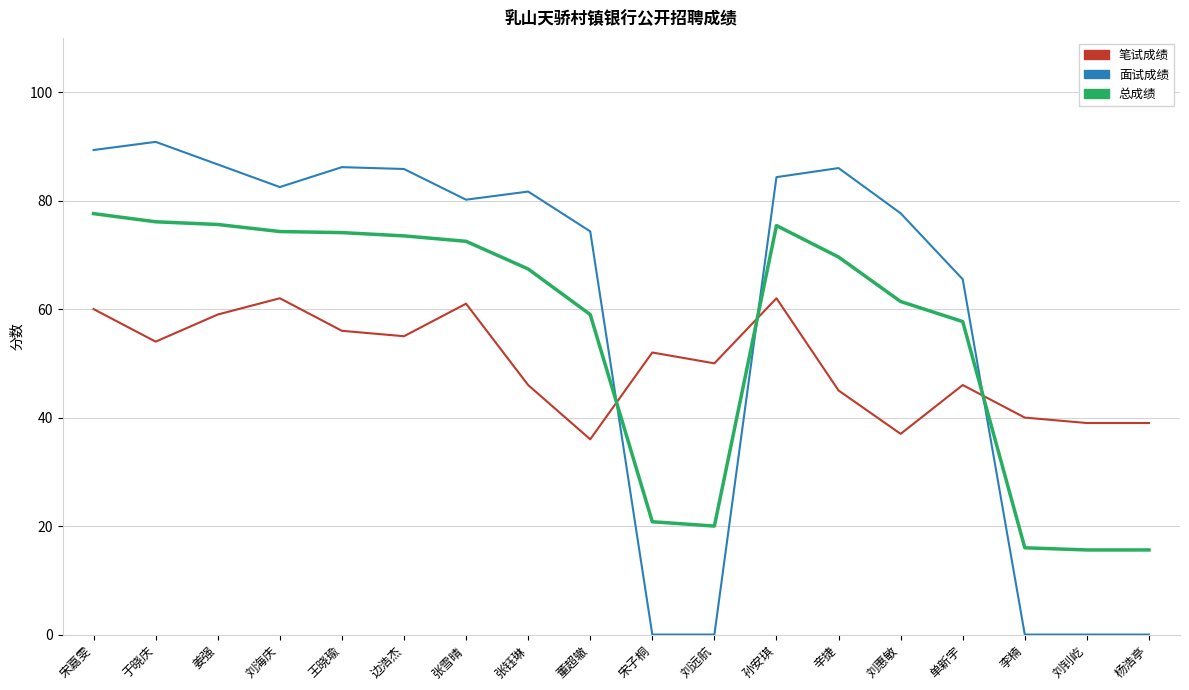

Where do 总成绩 and 笔试成绩 first cross each other?

董超辙 and 宋子桐